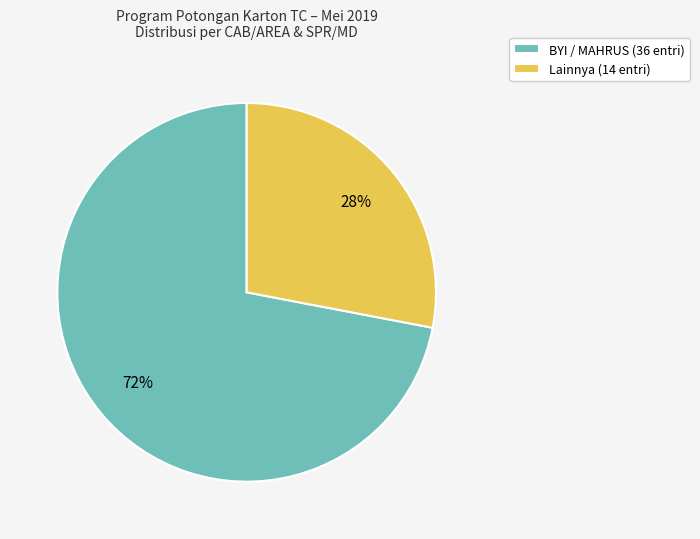

How many segments does this pie chart have?

2